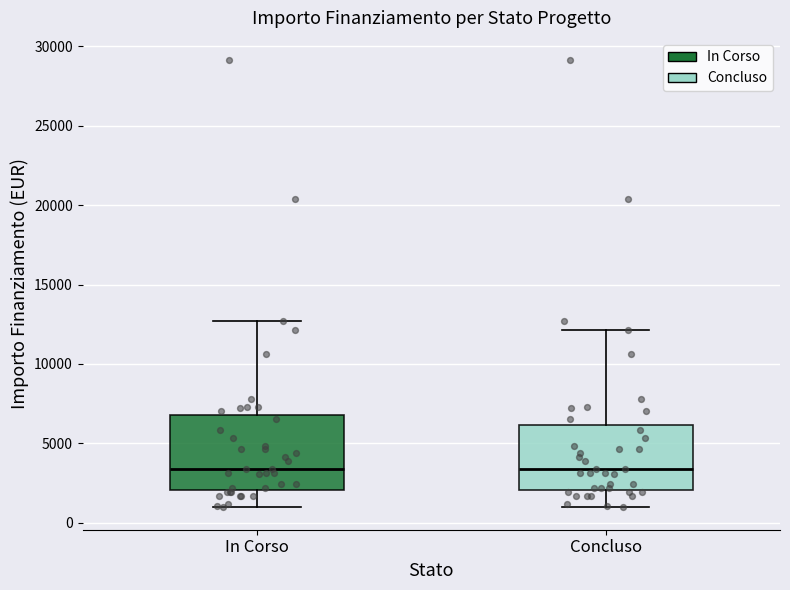

Comparing the boxes themselves (not the whiskers), which one is the tallest?

In Corso